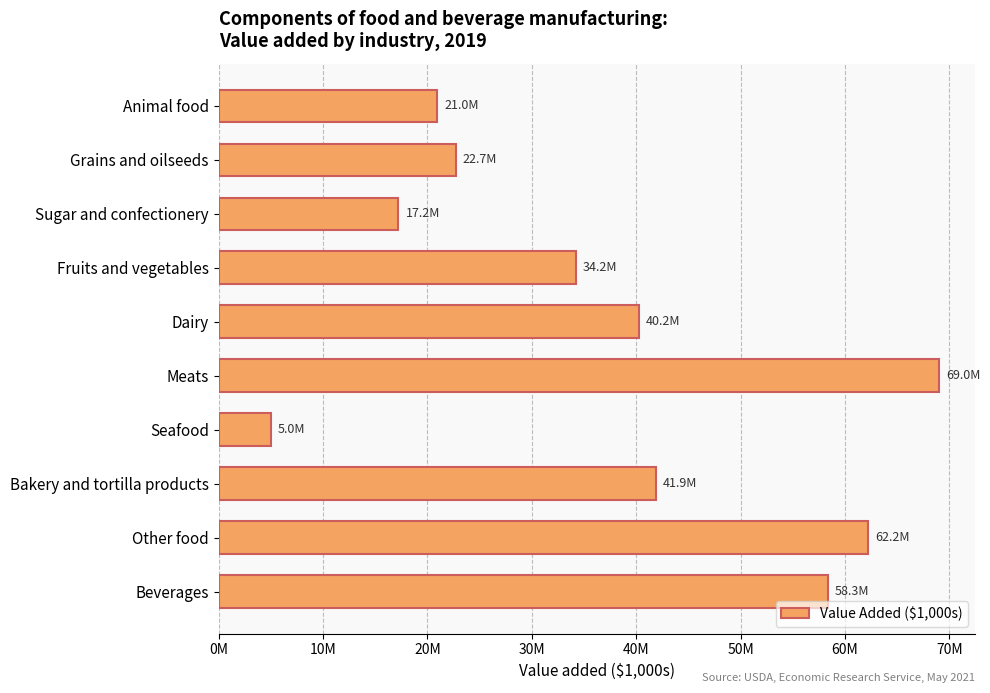

Does the chart contain any negative values?

No